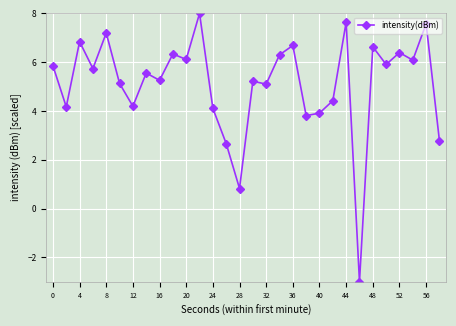

What is the value of the 12th point from the left?

8.0